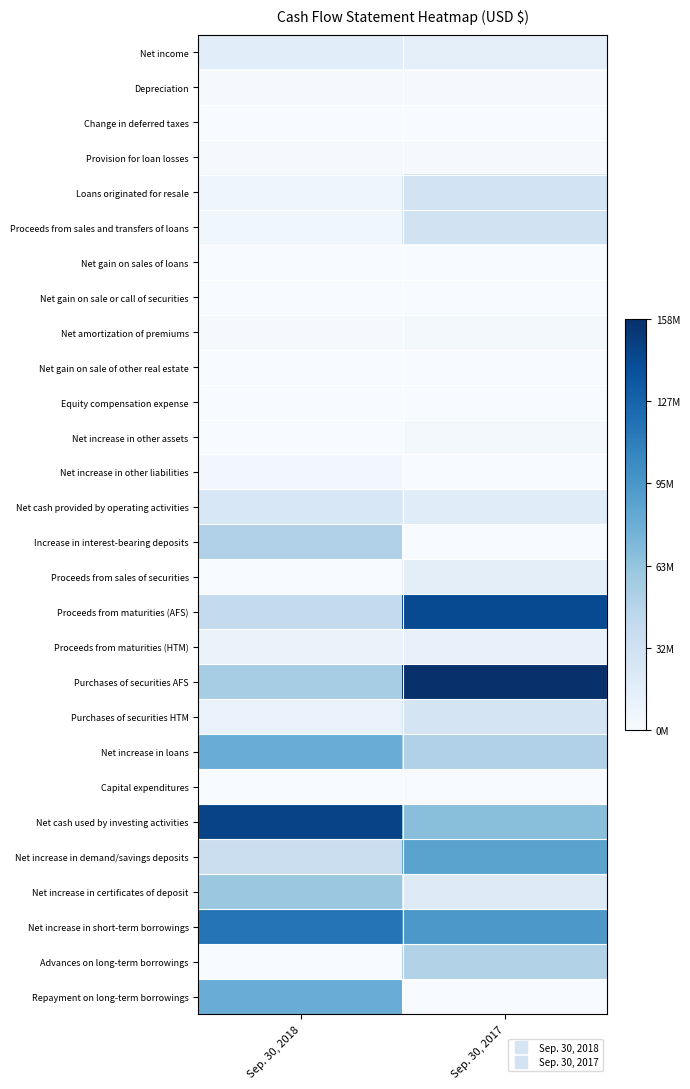

At which category is the sum across all series the highest?

Sep. 30, 2017